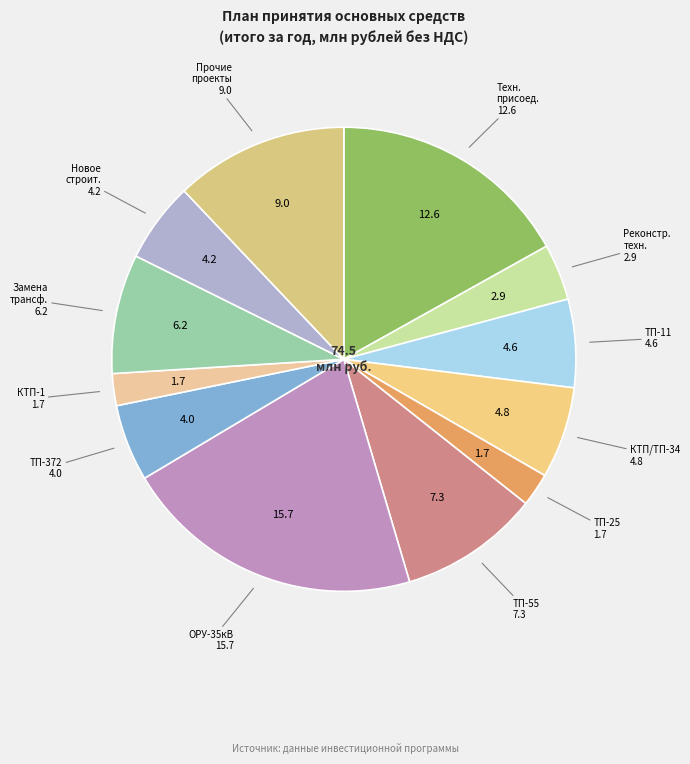

Do ОРУ-35кВ and Реконстр. техн. together represent more than half of the pie?

No